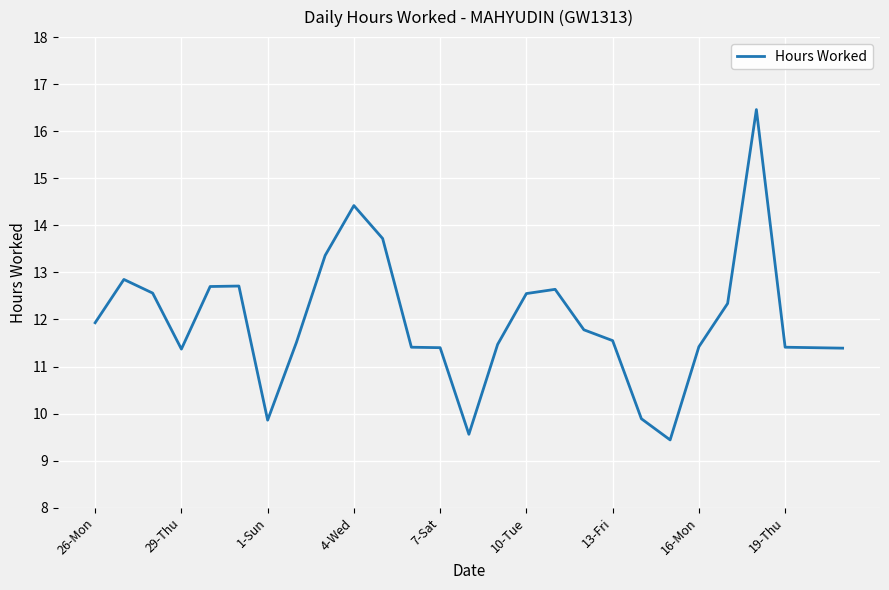

What is the difference between the maximum and minimum values?

7.0